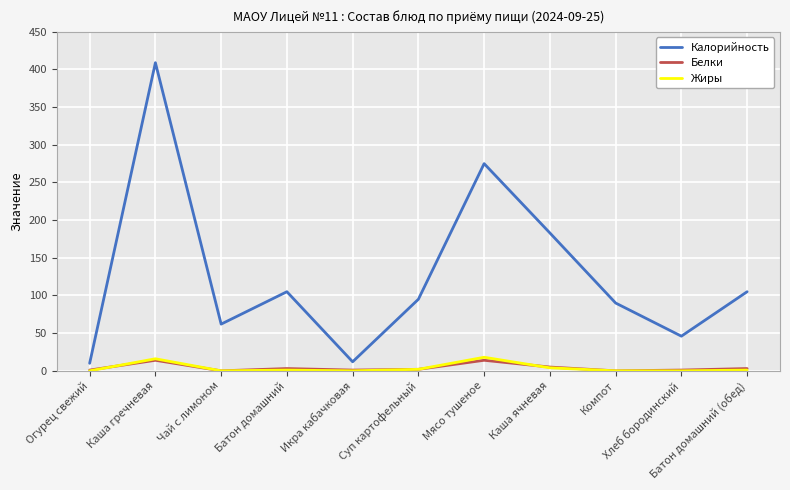

What is the sum of all Калорийность values?

1392